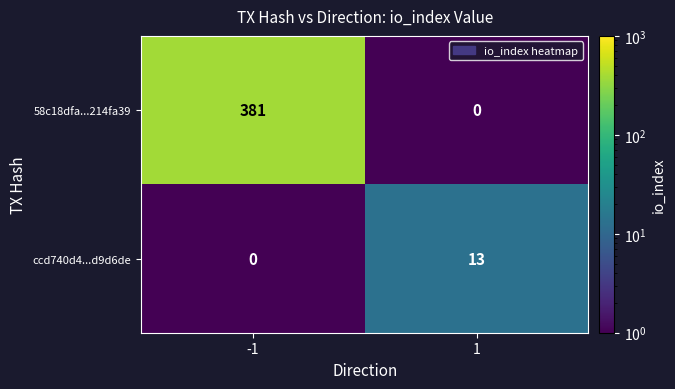

At which category is the sum across all series the highest?

-1